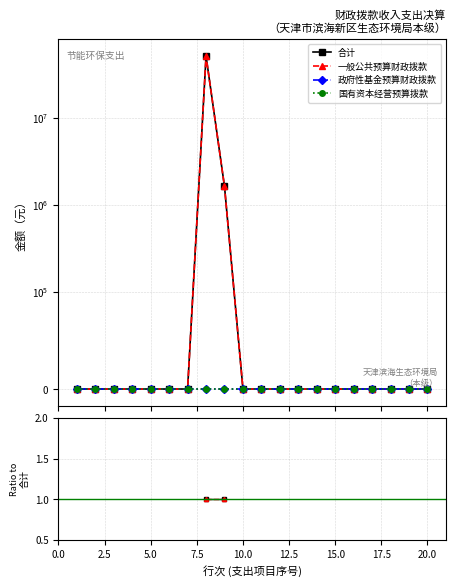

Rank the series by their maximum value, from highest to lowest.

合计, 一般公共预算财政拨款, 政府性基金预算财政拨款, 国有资本经营预算拨款